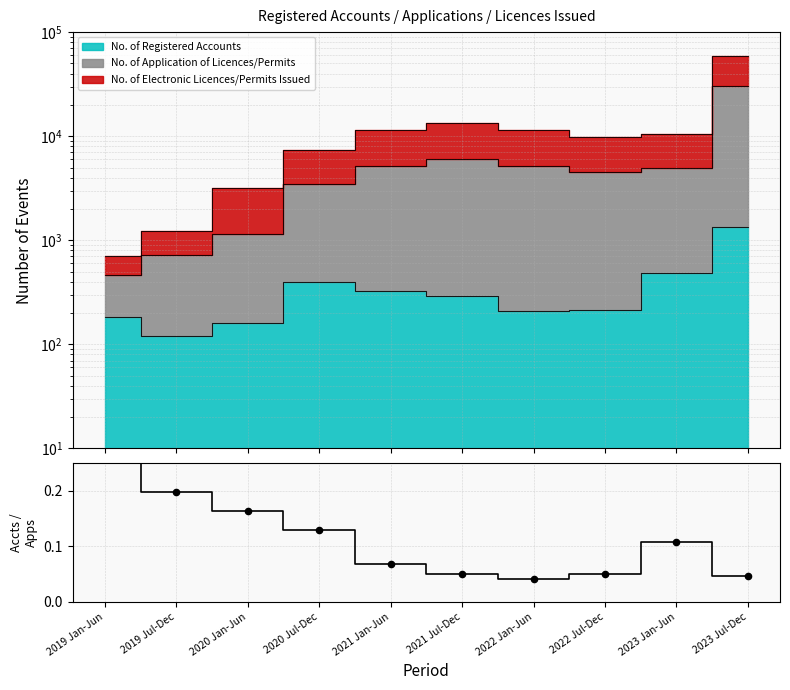

What is the change in value from 2020 Jan-Jun to 2022 Jul-Dec?

-0.1